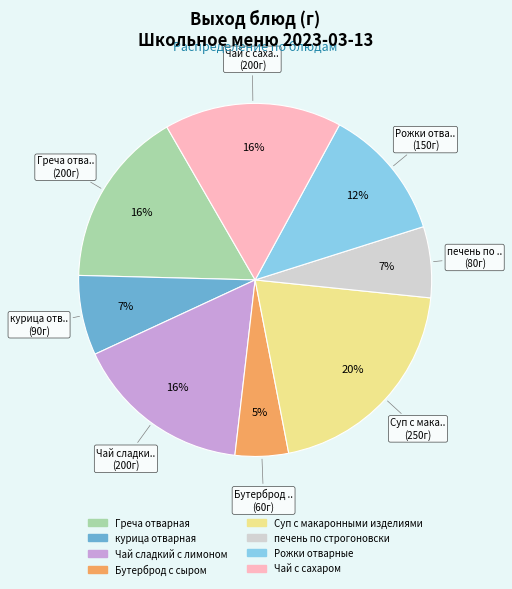

What is the largest slice in the pie chart?

Суп с макаронными изделиями